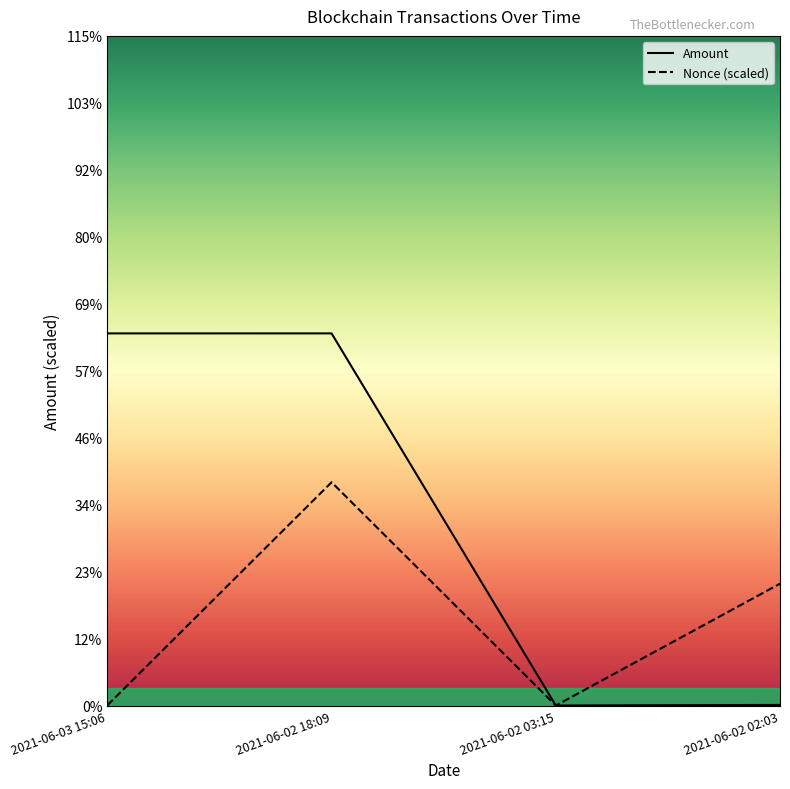

Rank the categories by Nonce value from lowest to highest.

2021-06-02 03:15, 2021-06-03 15:06, 2021-06-02 02:03, 2021-06-02 18:09